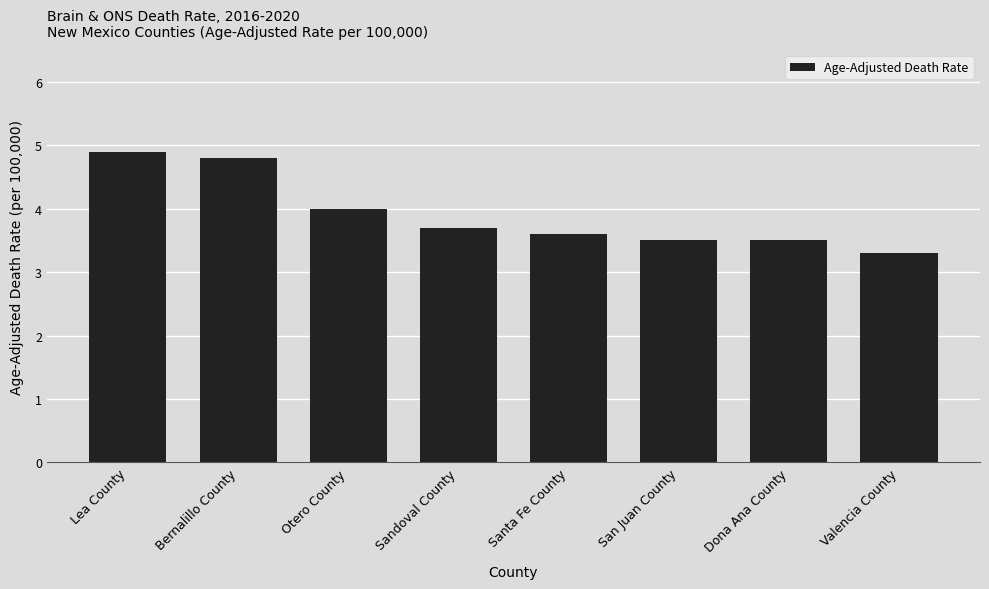

What value does the data have at Santa Fe County?

3.6